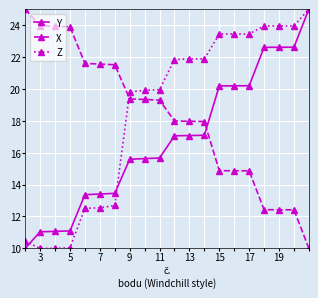

What is the value of the X point at the 8th from the left?

19.4